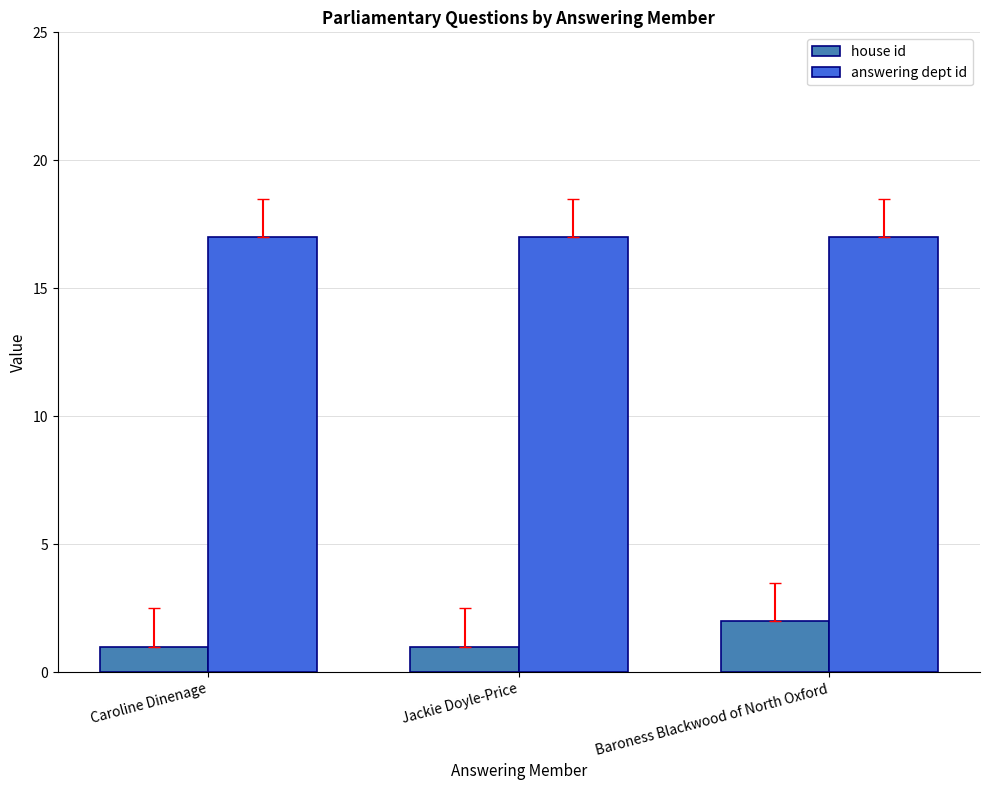

What is the spread (max minus min) of values at Caroline Dinenage?

16